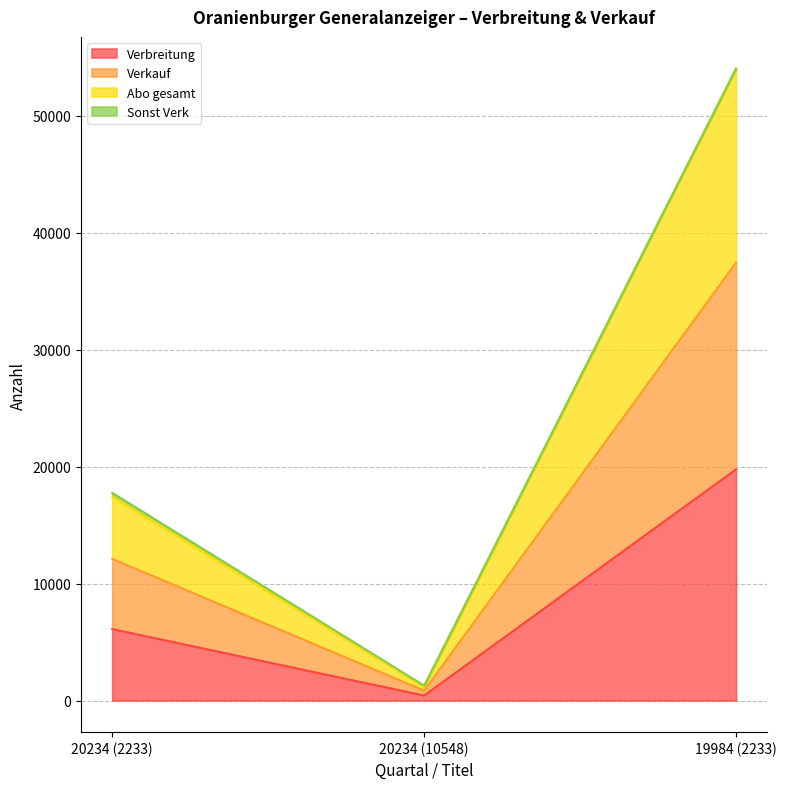

True or false: Verbreitung has a value of 31648 at 19984 (2233).

False